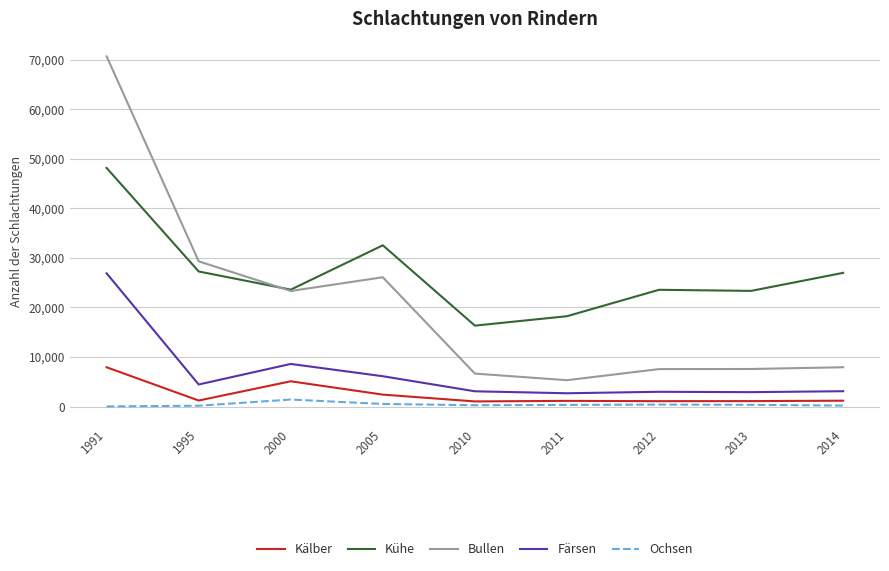

Which series has the largest total across all categories?

Kühe